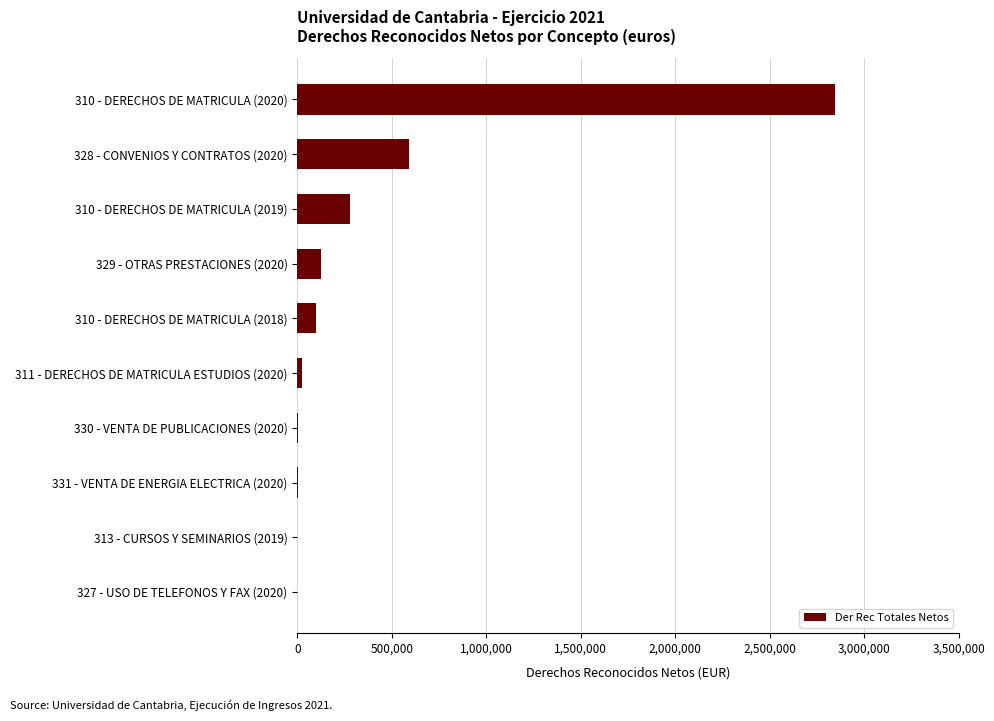

What is the sum of all values?

3969966.2